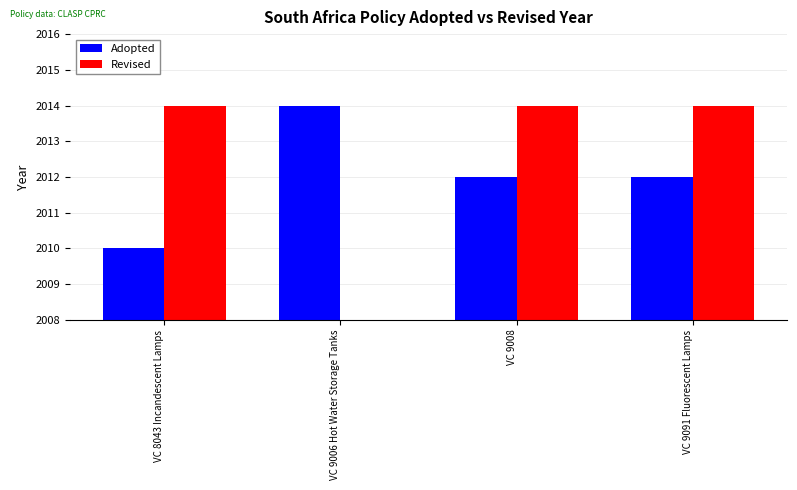

The value of Revised at VC 9006 Hot Water Storage Tanks is 0. True or false?

True